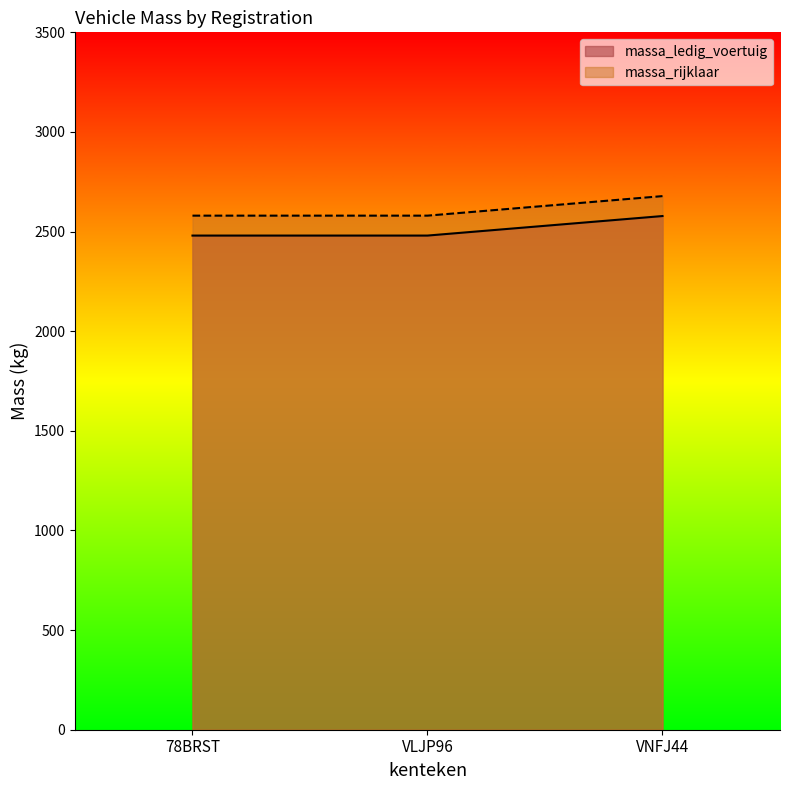

Which series changed the most between VLJP96 and VNFJ44?

massa_ledig_voertuig